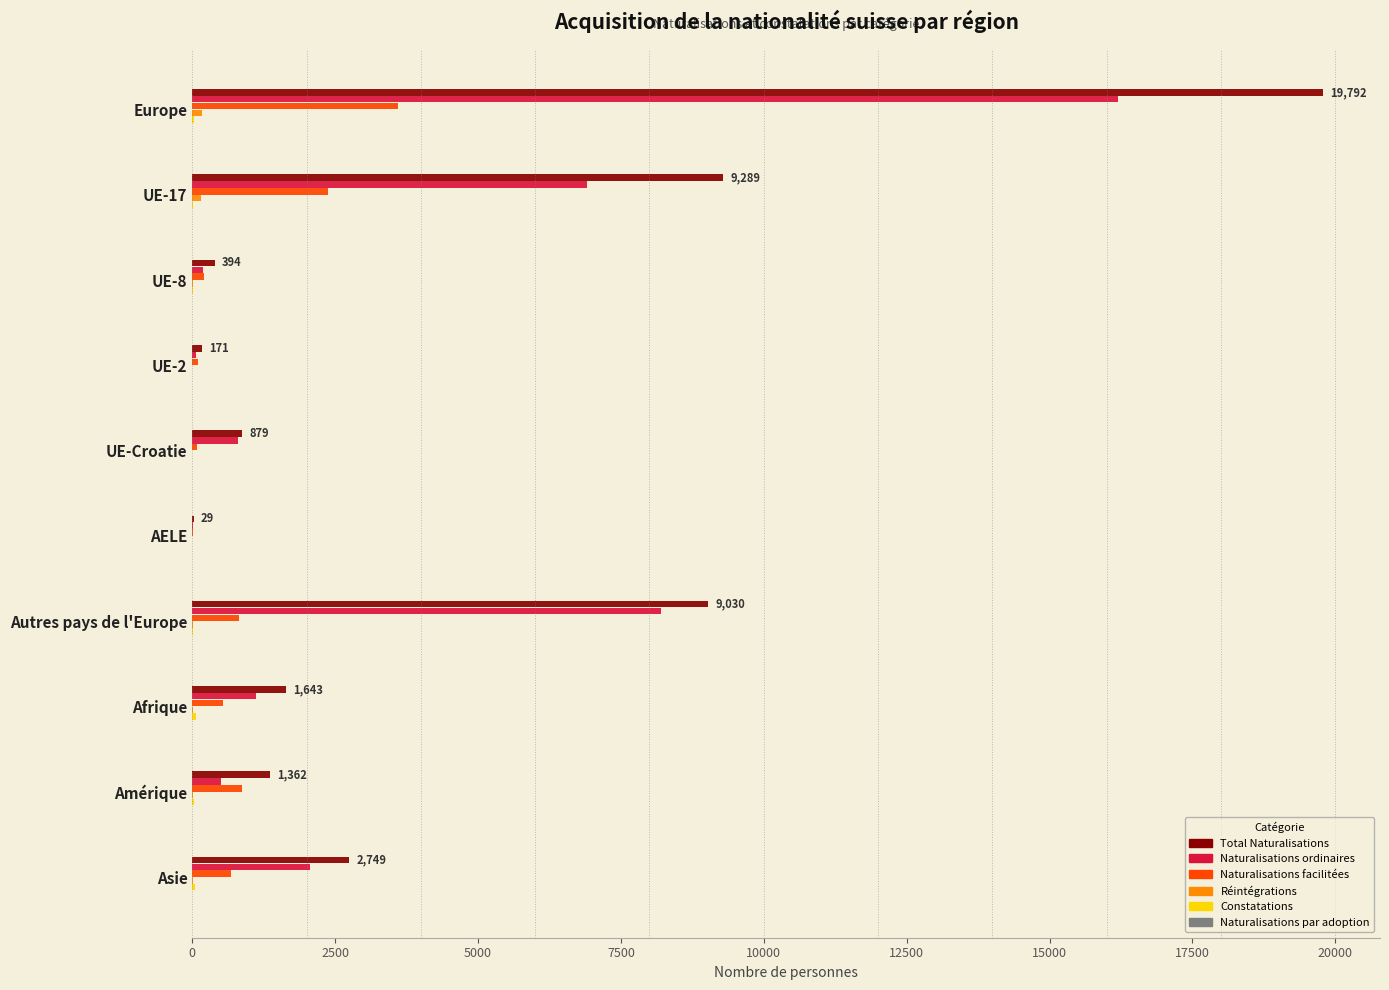

Which series has the widest spread of values?

Total Naturalisations